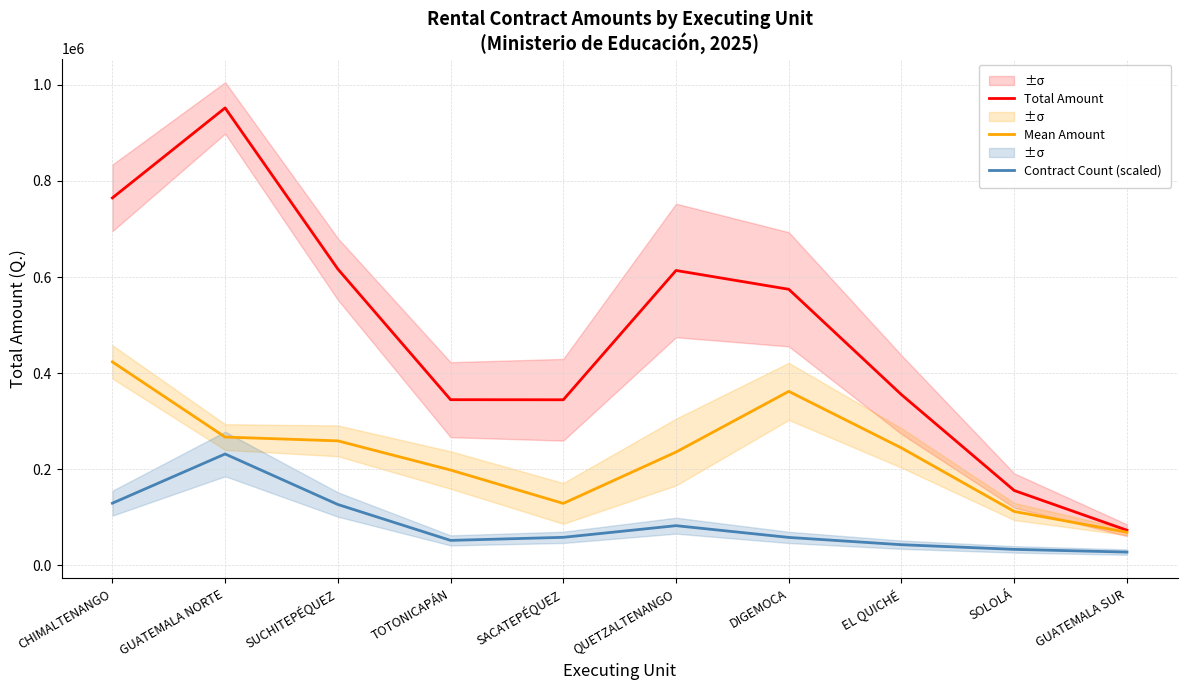

True or false: Mean Amount and Contract Count (scaled) cross at least once.

False